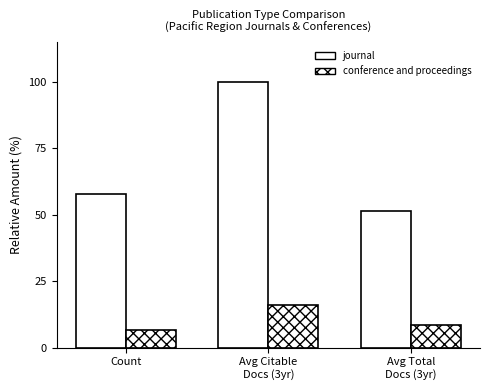

Are the bars grouped side by side (vs. stacked)?

Yes